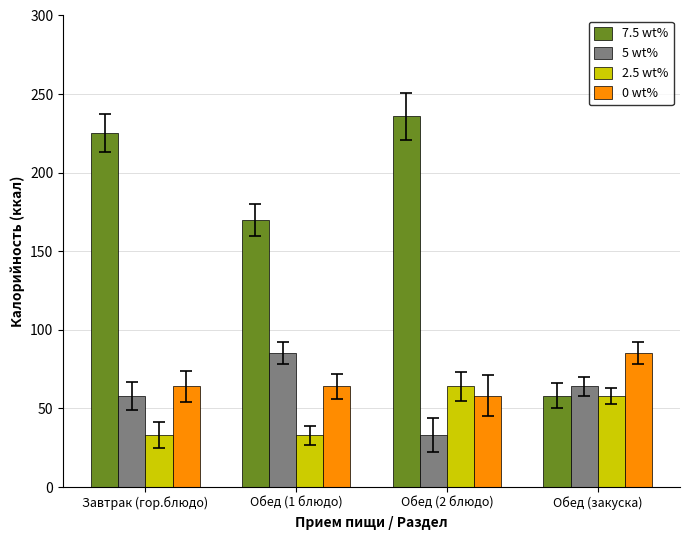

What is the total value across all series at Завтрак (гор.блюдо)?

380.3